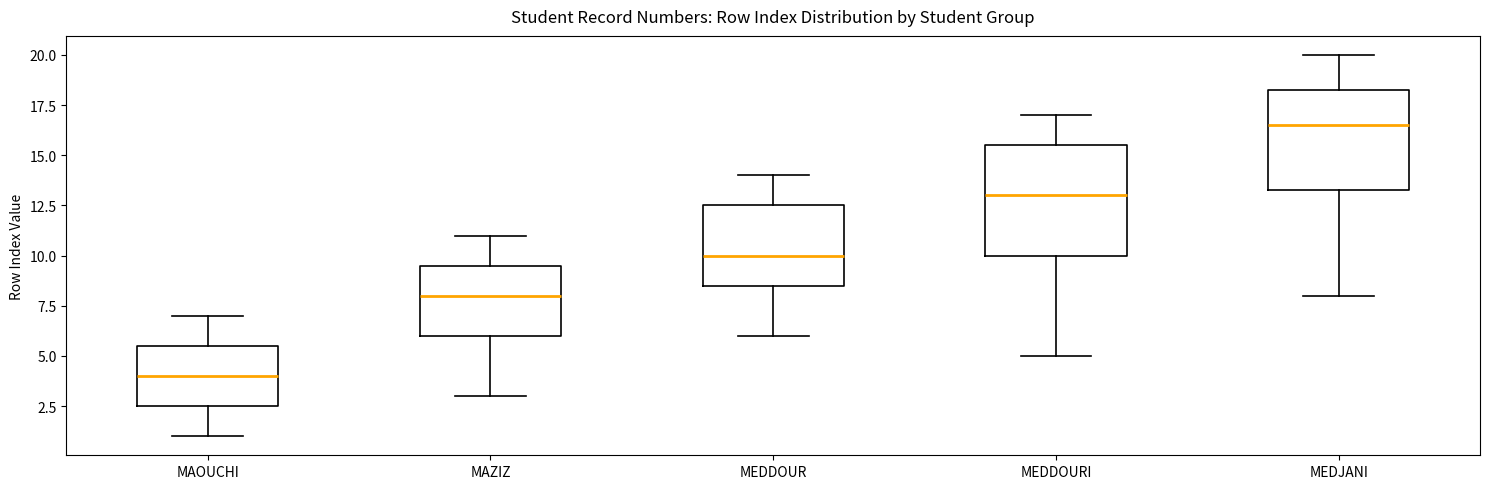

Reading left to right, transcribe this box plot: for each box, give where its median line is, the range the box spans, and where its two whiskers end, as read against the y-axis. The values are not printed on the chart, so give them approximately, as read against the axis.

MAOUCHI: median 4.0, box 2.5 to 5.5, whiskers 1.0 to 7.0
MAZIZ: median 8.0, box 6.0 to 9.5, whiskers 3.0 to 11.0
MEDDOUR: median 10.0, box 8.5 to 12.5, whiskers 6.0 to 14.0
MEDDOURI: median 13.0, box 10.0 to 15.5, whiskers 5.0 to 17.0
MEDJANI: median 16.5, box 13.5 to 18.5, whiskers 8.0 to 20.0